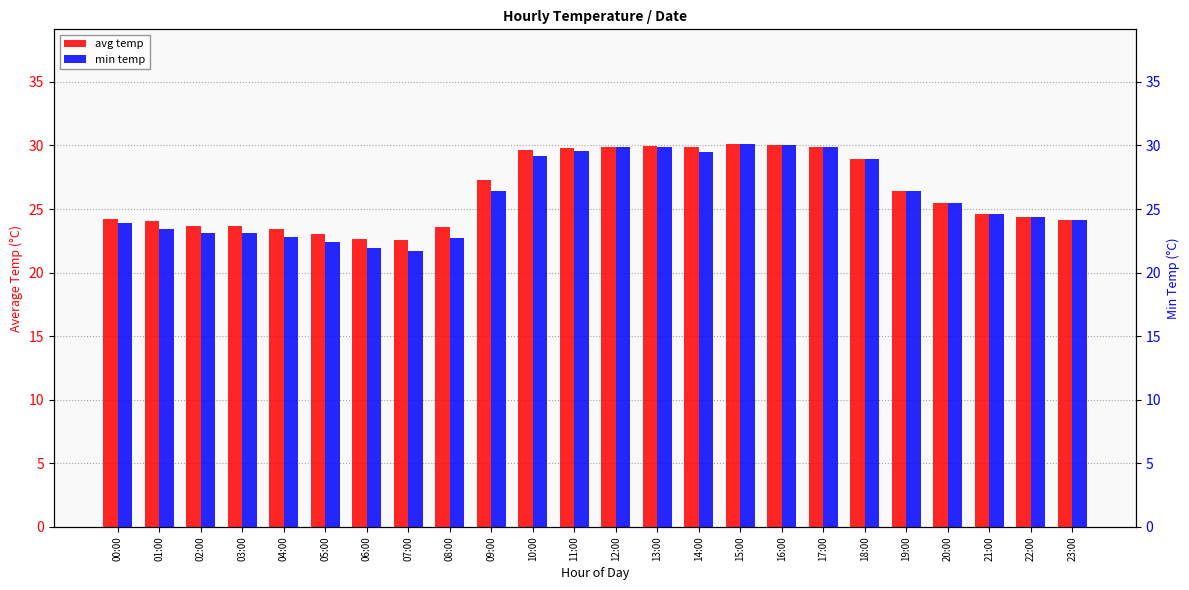

Rank the series by their maximum value, from highest to lowest.

avg temp, min temp